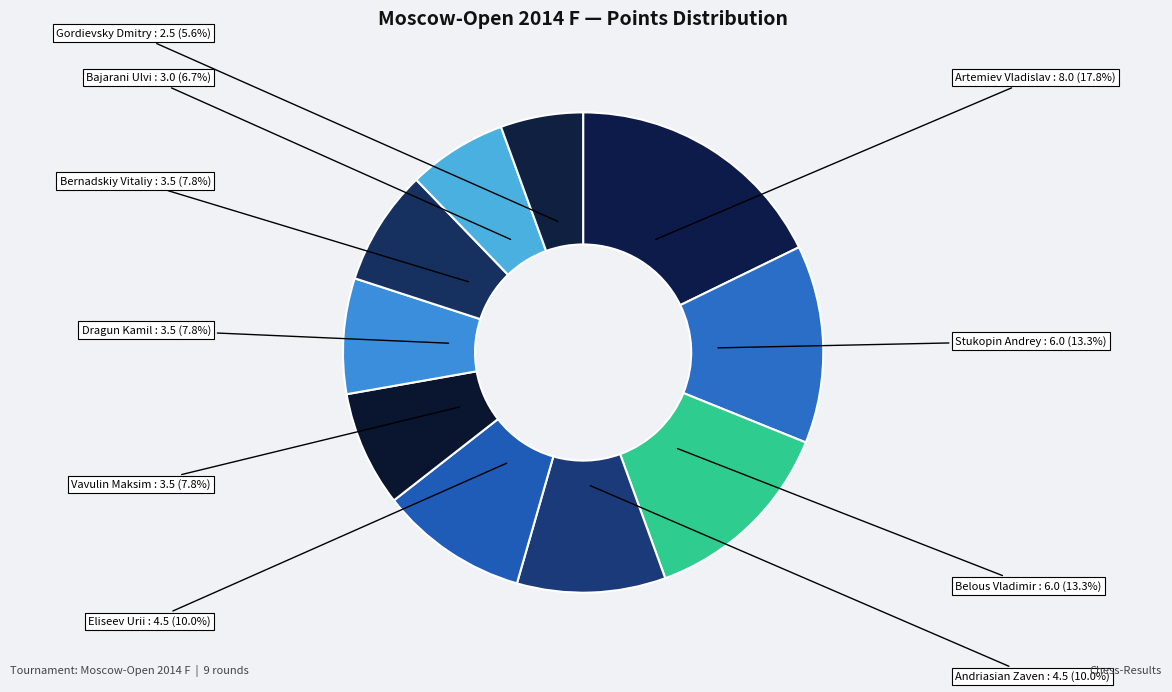

Count the number of slices in the pie.

10